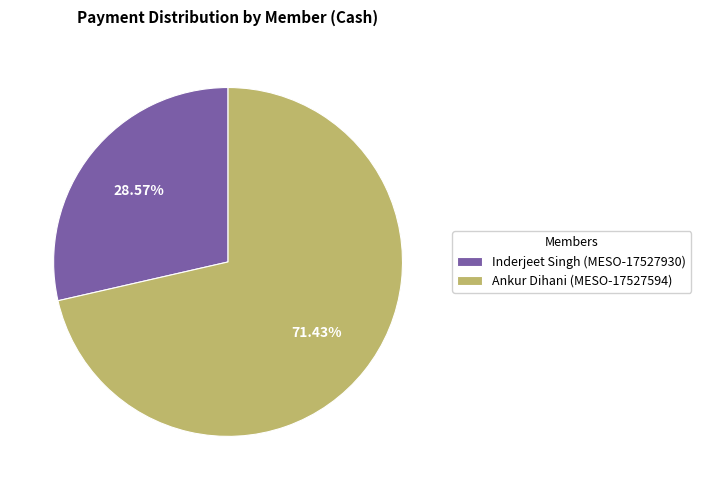

Is Ankur Dihani (MESO-17527594) the majority of the pie?

Yes